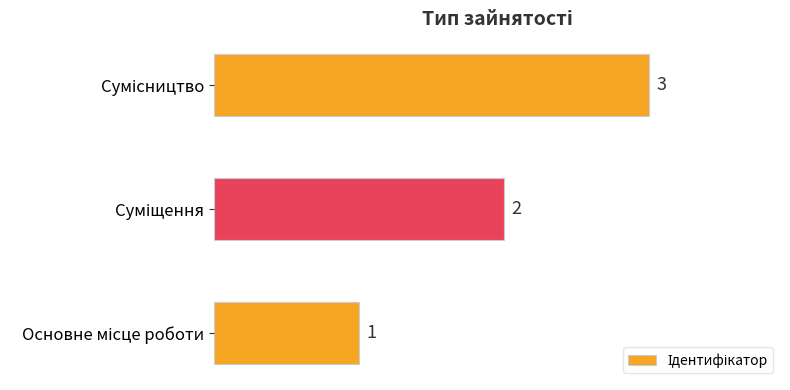

What is the sum of all values?

6